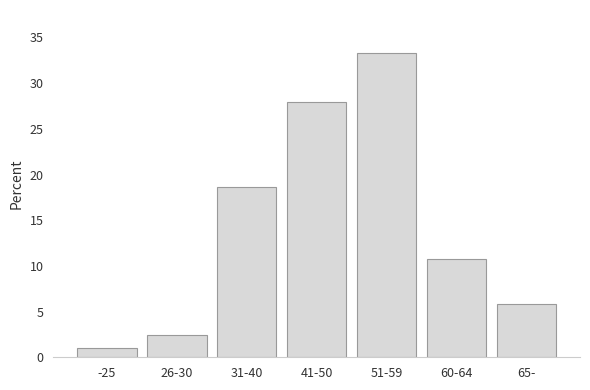

Reading right to left, list all the values displayed in this chart.

65-=5.9	60-64=10.8	51-59=33.3	41-50=27.9	31-40=18.6	26-30=2.5	-25=1.0